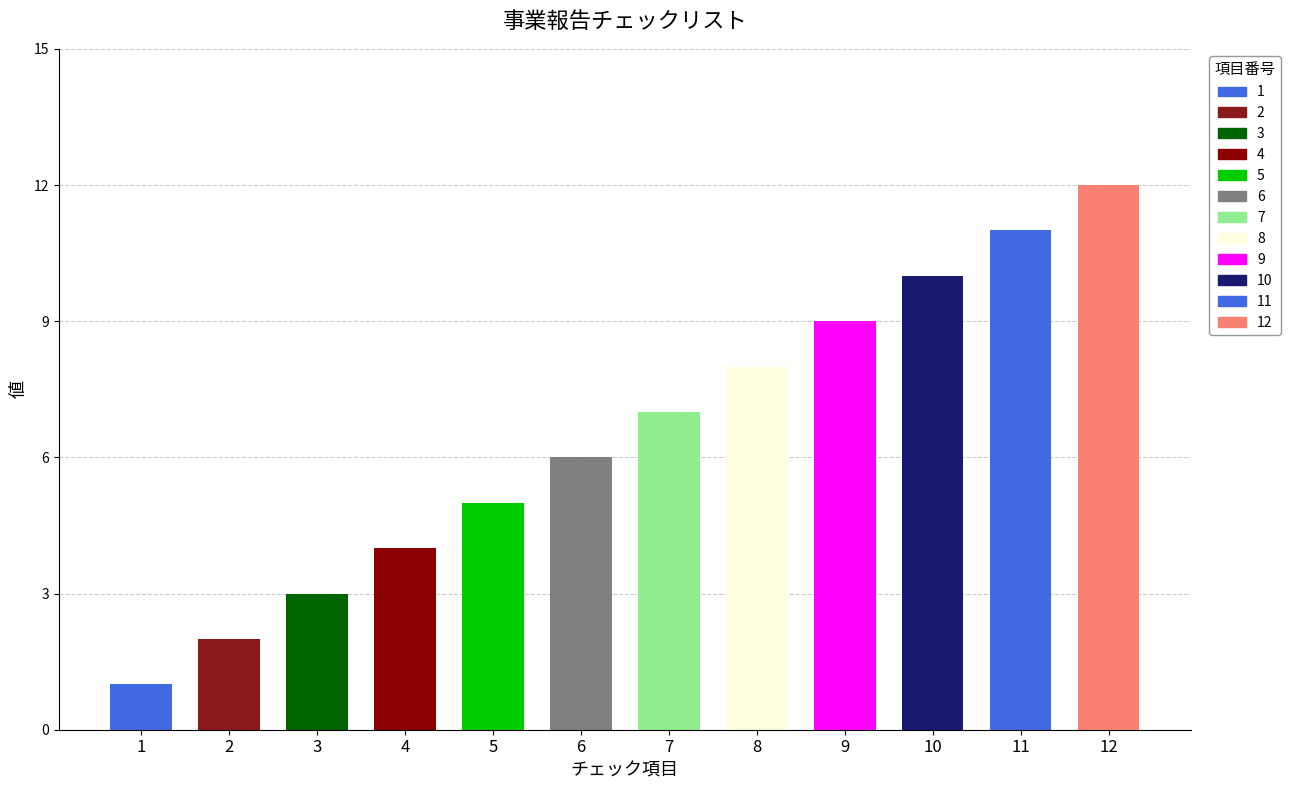

Which has a higher value, 2 or 3?

3